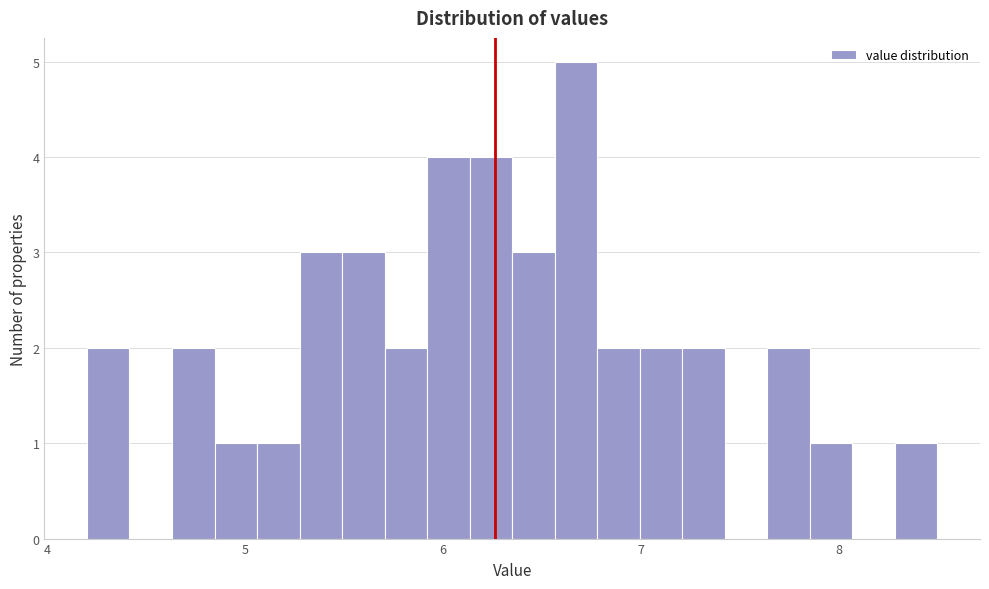

Around what value on the x-axis is the tallest bar? Give the approximate position of its centre, as read against the axis.

6.7